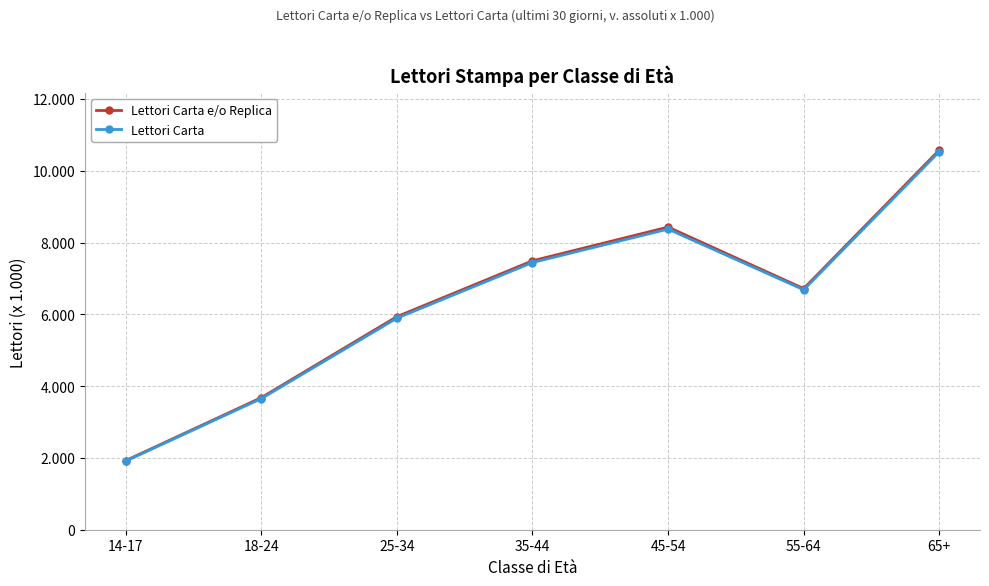

Is this an area chart (filled region under the line)?

No